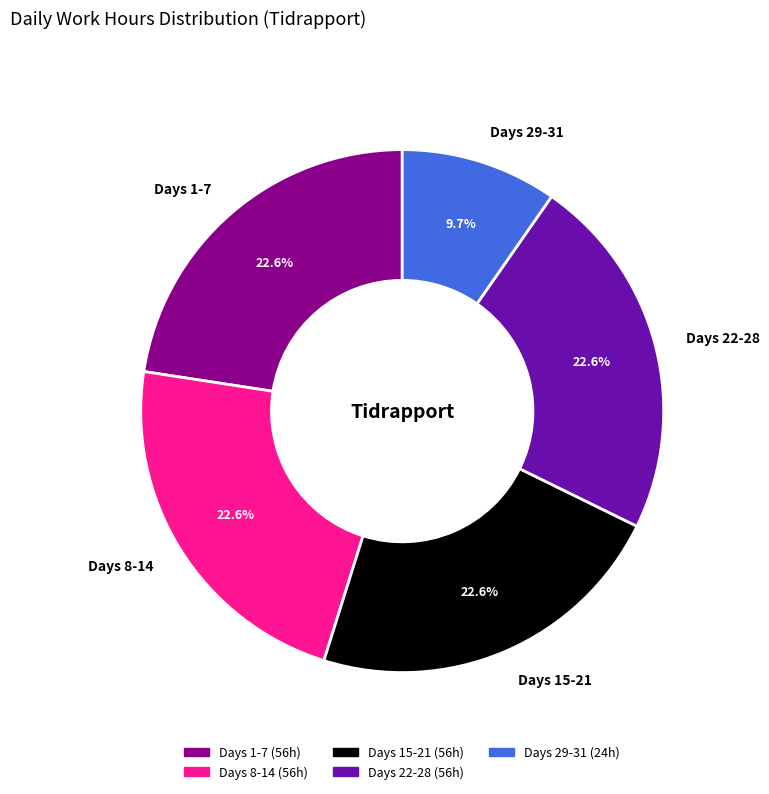

What is the total percentage of Days 1-7 and Days 15-21?

45.2%